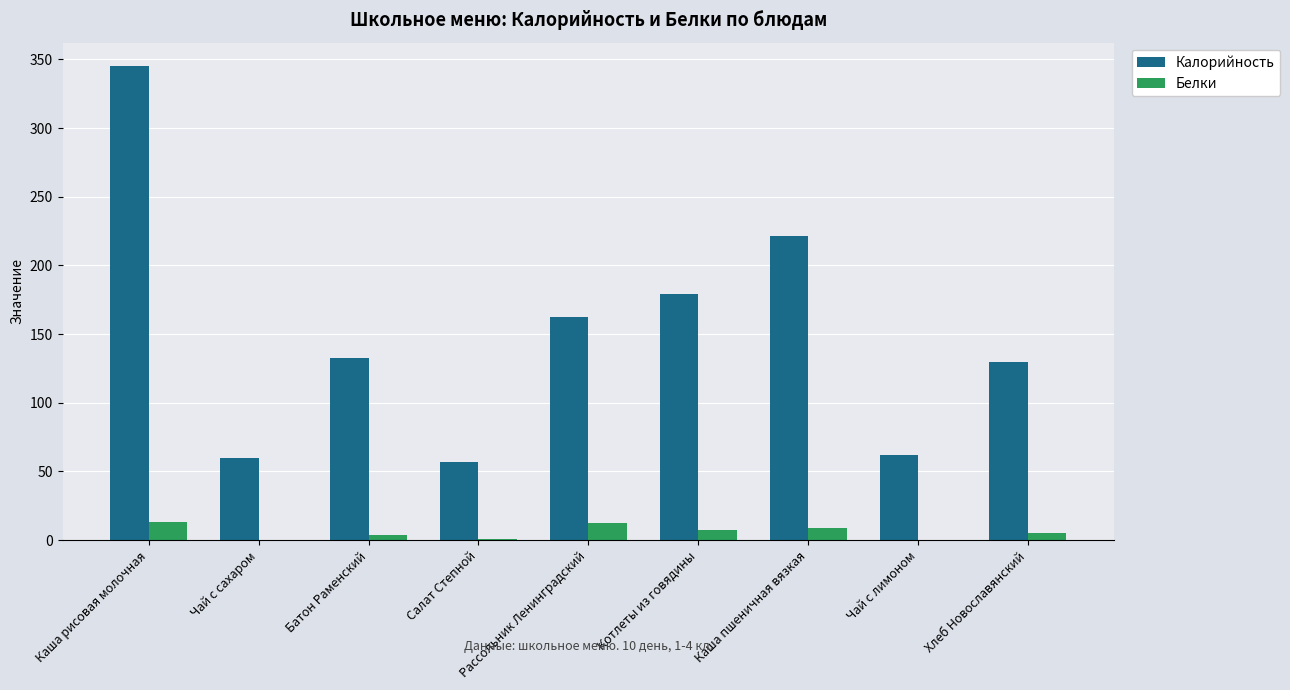

Which series has the largest range (max minus min)?

Калорийность